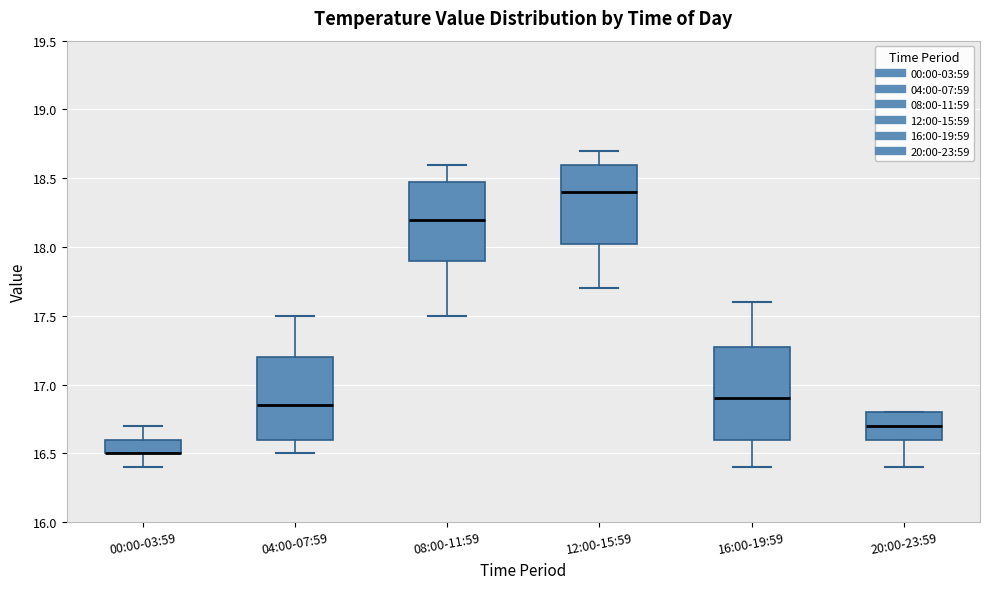

Where is the upper edge of the box for 12:00-15:59 on the y-axis? The values are not printed on the chart, so give them approximately, as read against the axis.

18.60